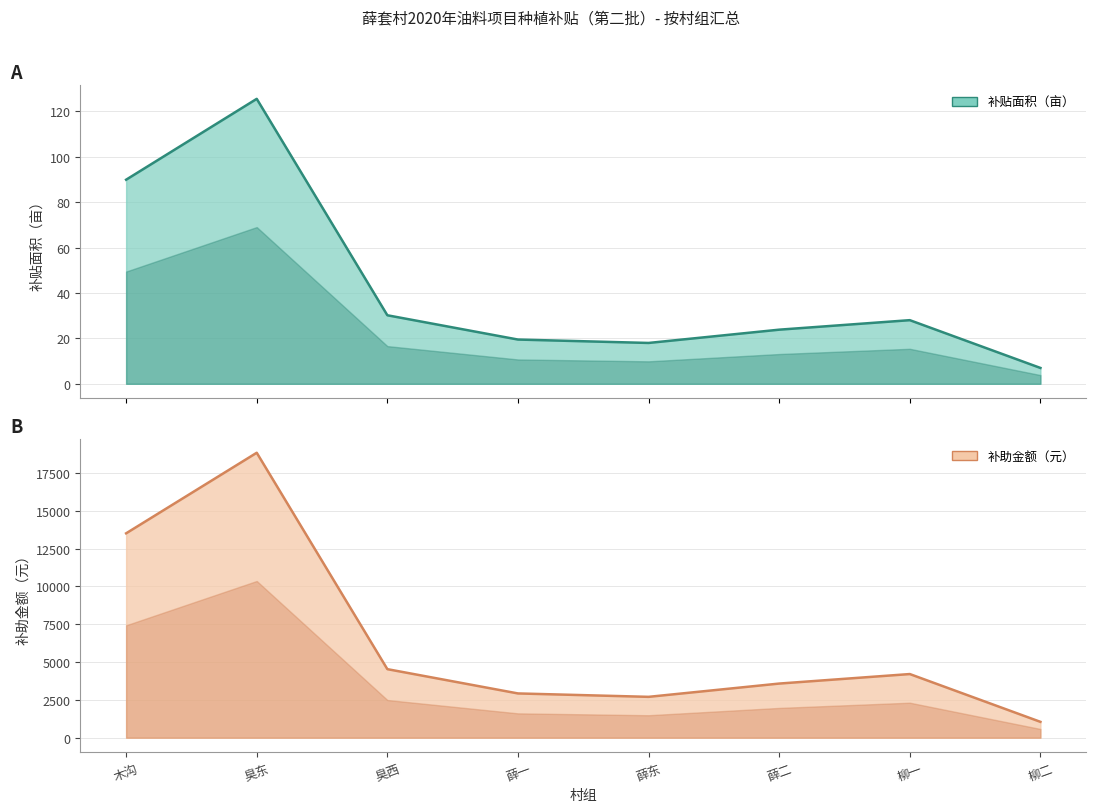

Rank the series by their average value, from lowest to highest.

补贴面积（亩）, 补助金额（元）